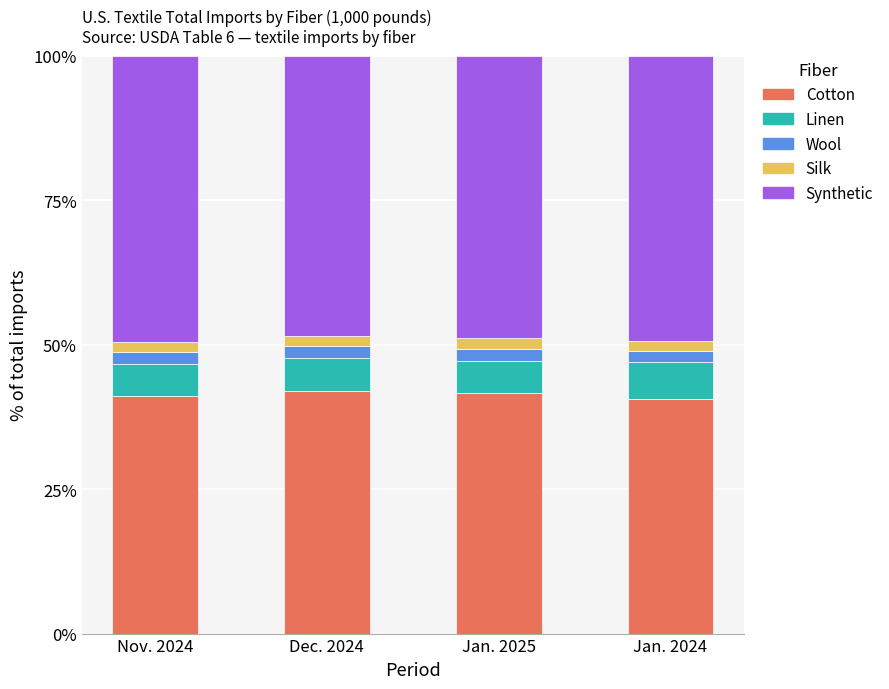

What is the maximum value for Cotton?

42.1